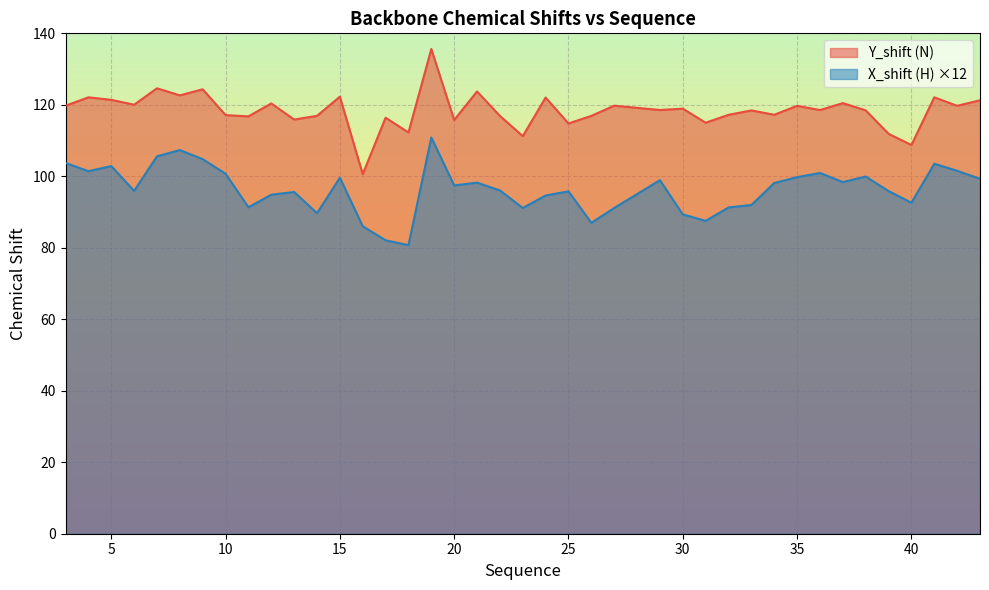

What is the difference between the second highest and second lowest values in the X_shift (H) series?

25.2